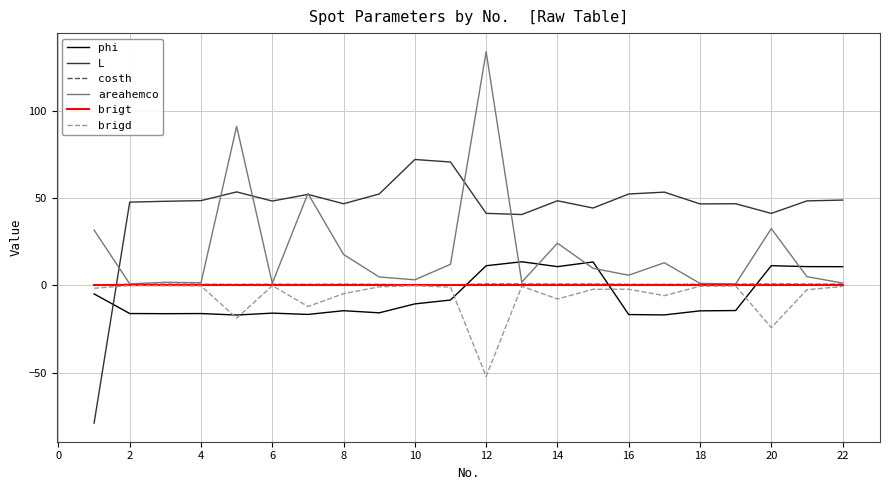

Which series has the largest total across all categories?

L